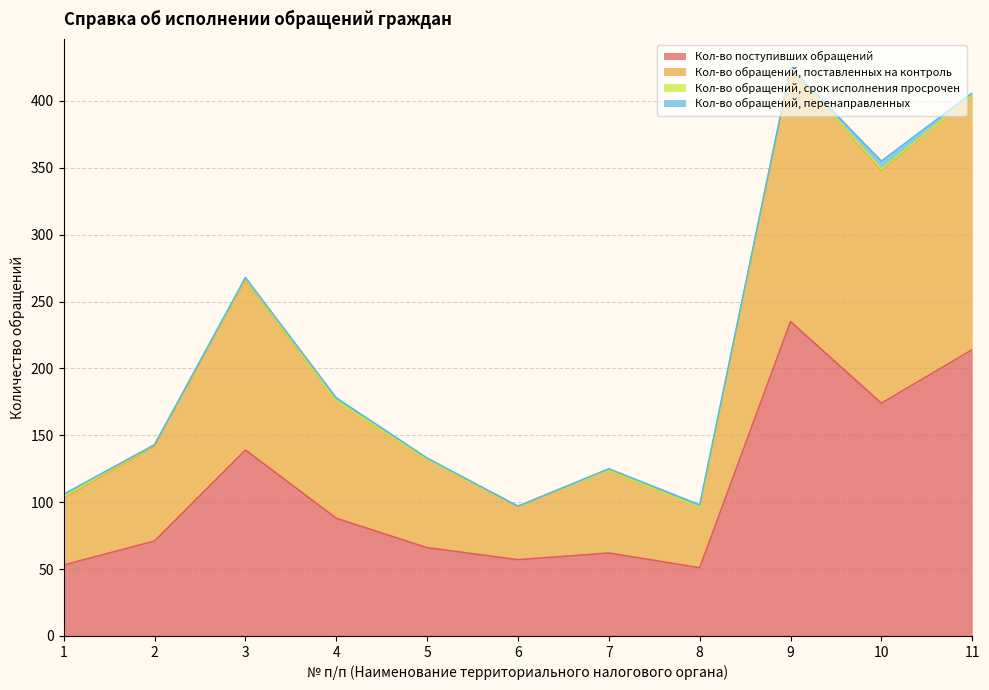

True or false: Кол-во поступивших обращений has a value of 62 at 7.

True